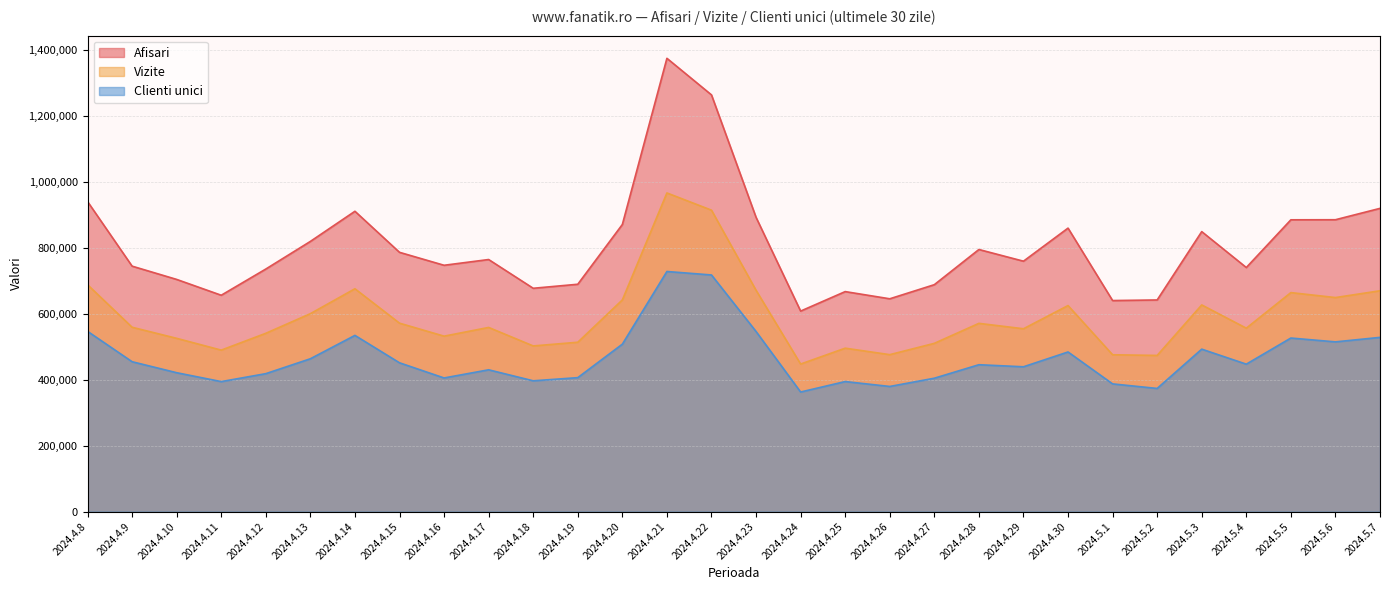

Rank the series at 2024.4.9 from lowest to highest value.

Clienti unici, Vizite, Afisari